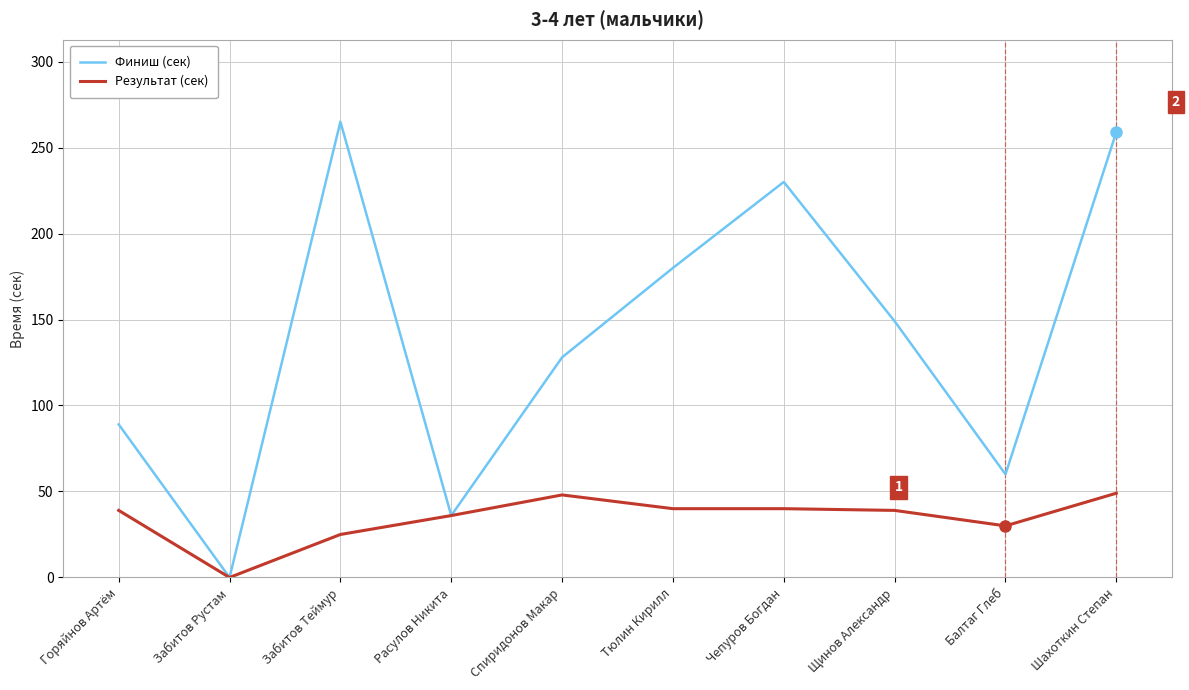

What value does the Результат (сек) series have at Тюлин Кирилл?

40